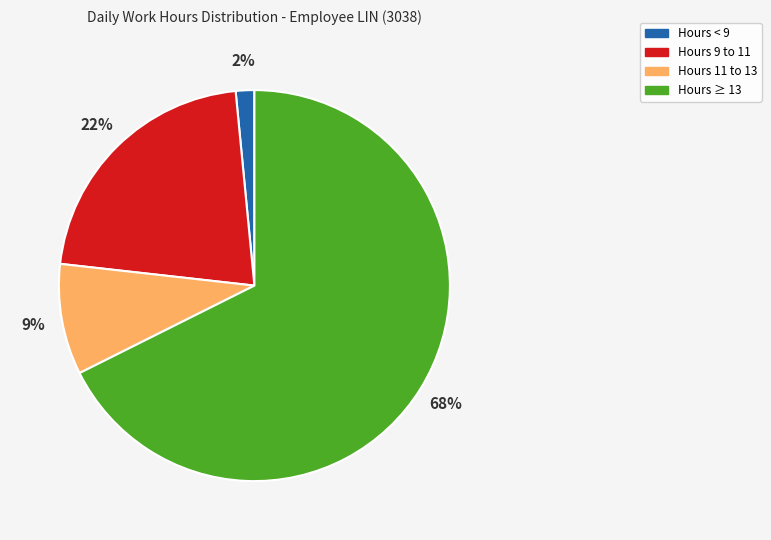

To the nearest percent, what is the average slice percentage?

25%